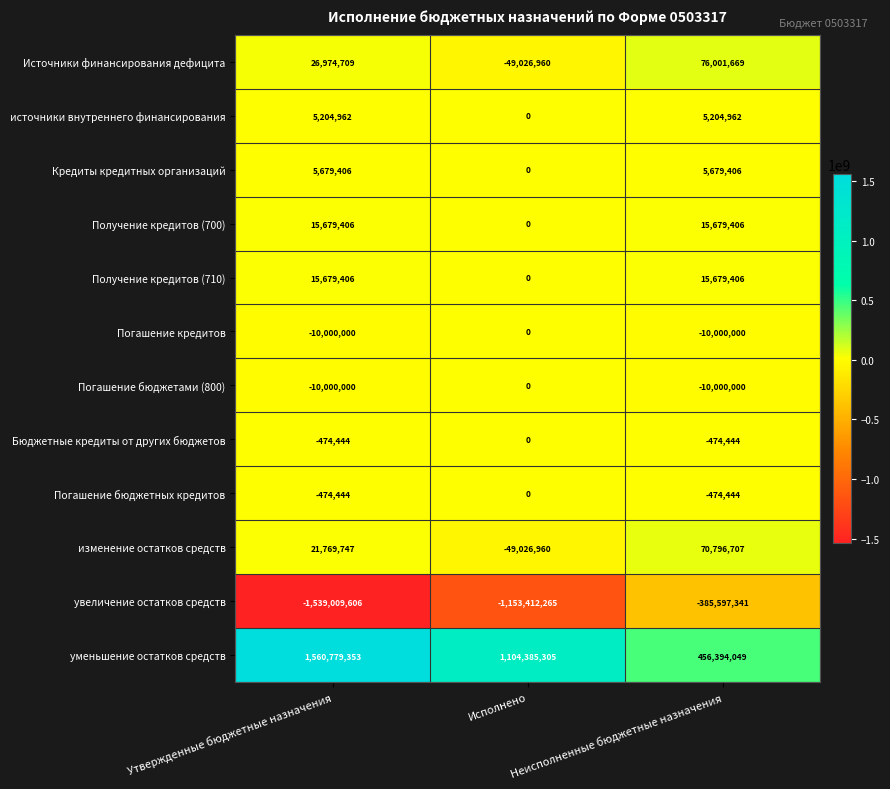

Count the number of categories in the chart.

3